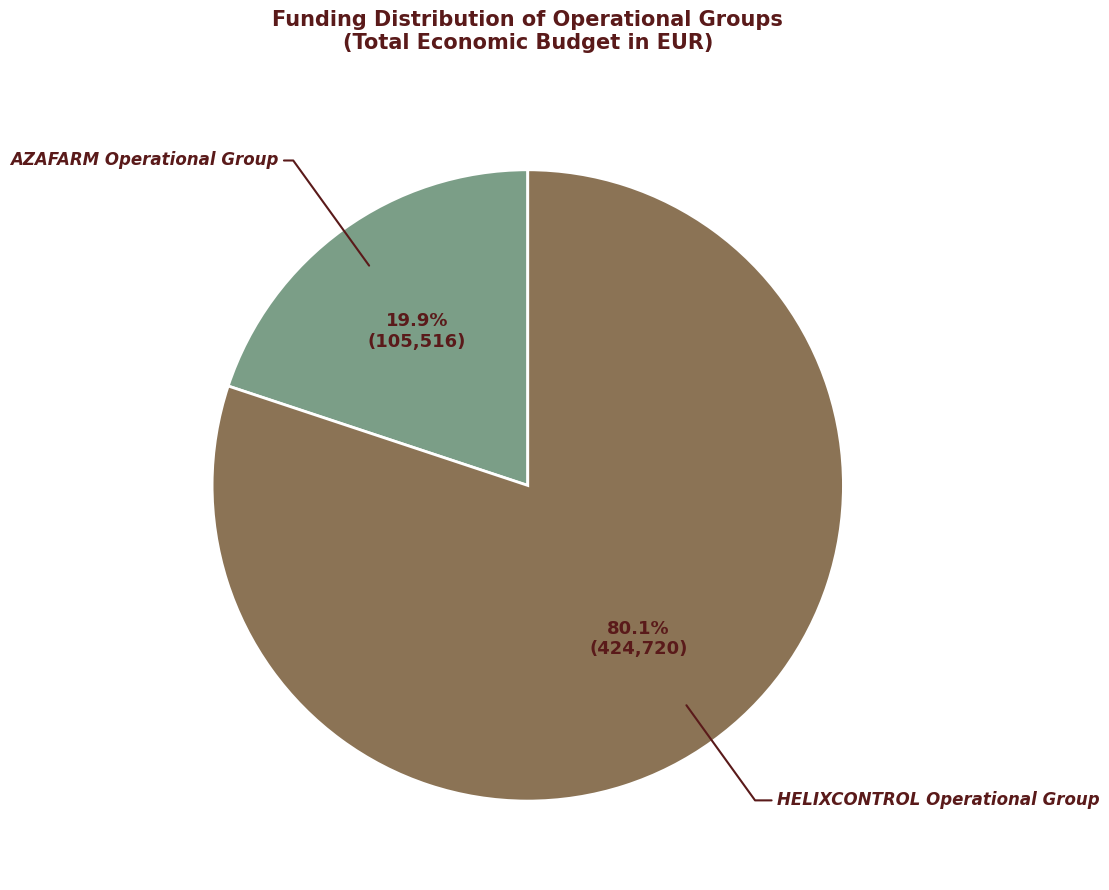

How much of the chart is everything except HELIXCONTROL Operational Group?

19.9%